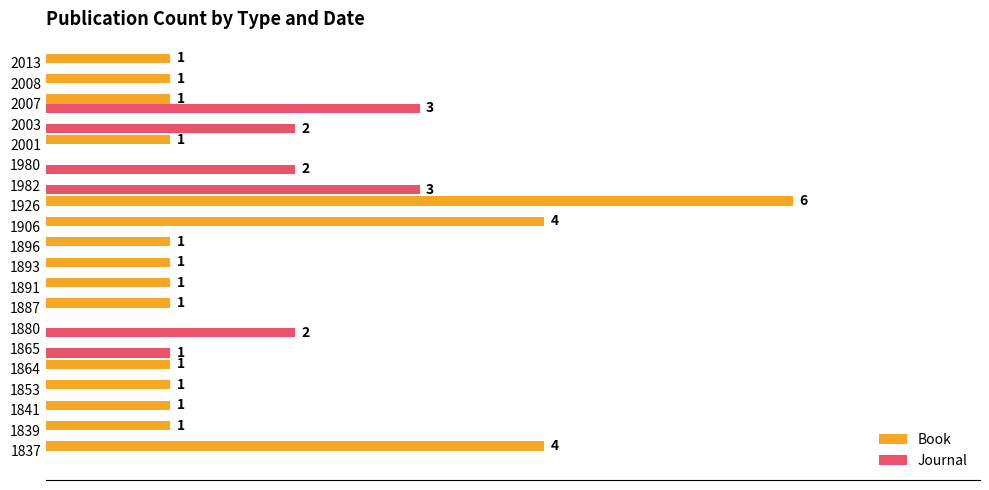

Which series has the largest total across all categories?

Book